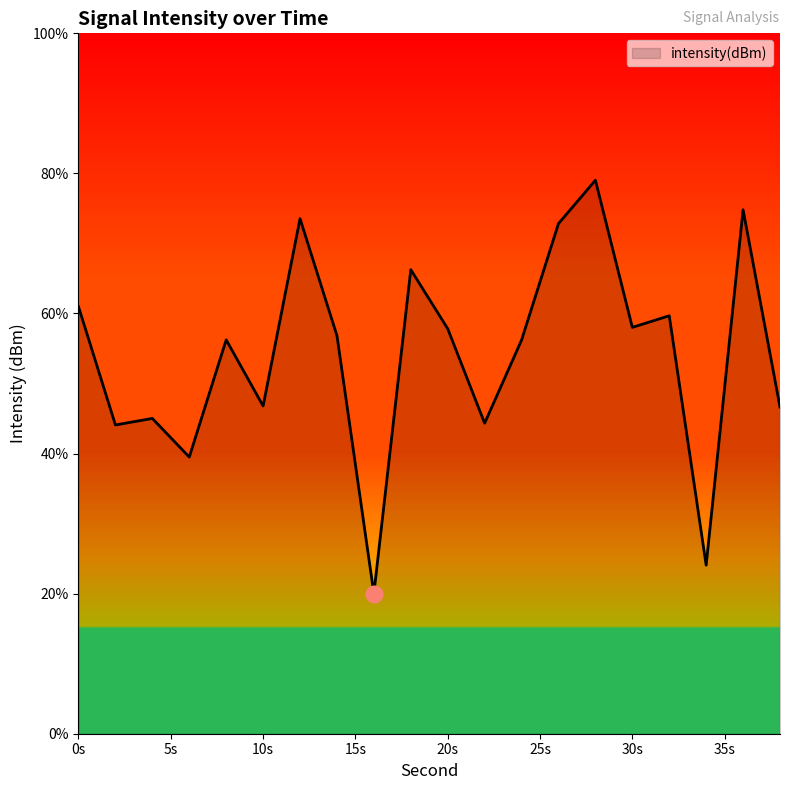

How many interior local peaks (higher than both neighbors) does the data have?

7